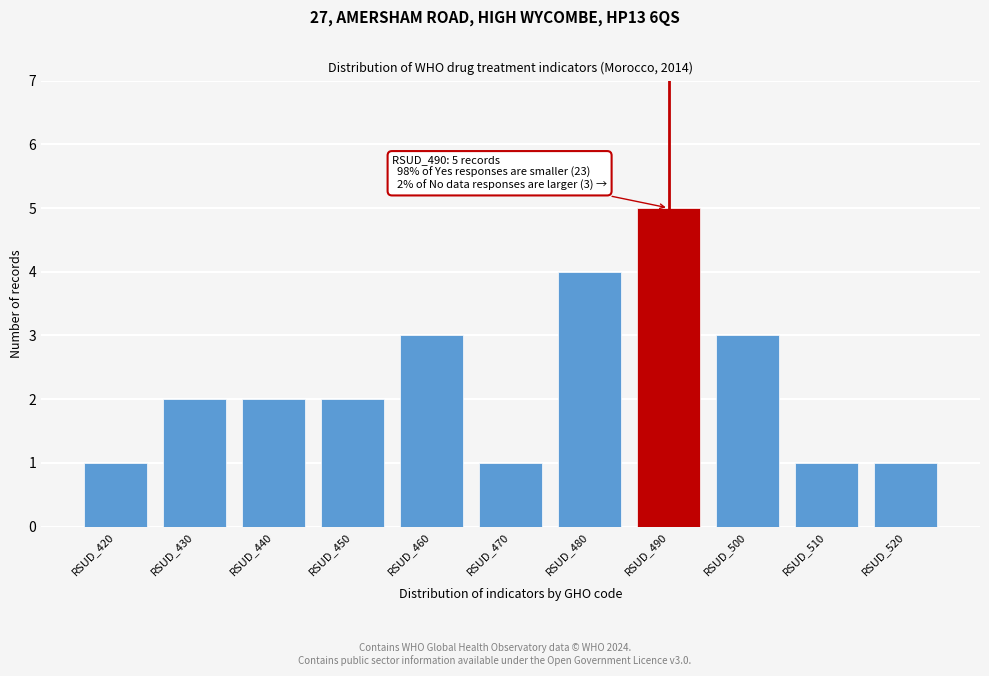

Reading left to right, extract all data points from this chart.

1	2	2	2	3	1	4	5	3	1	1